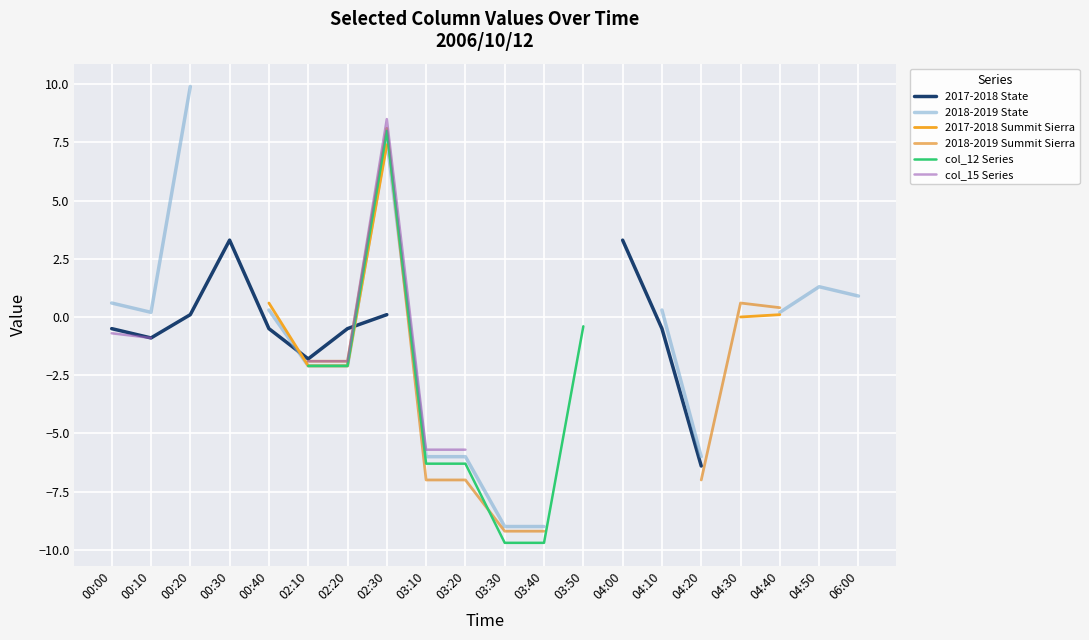

Which series changed the most between 02:20 and 02:30?

col_15 Series